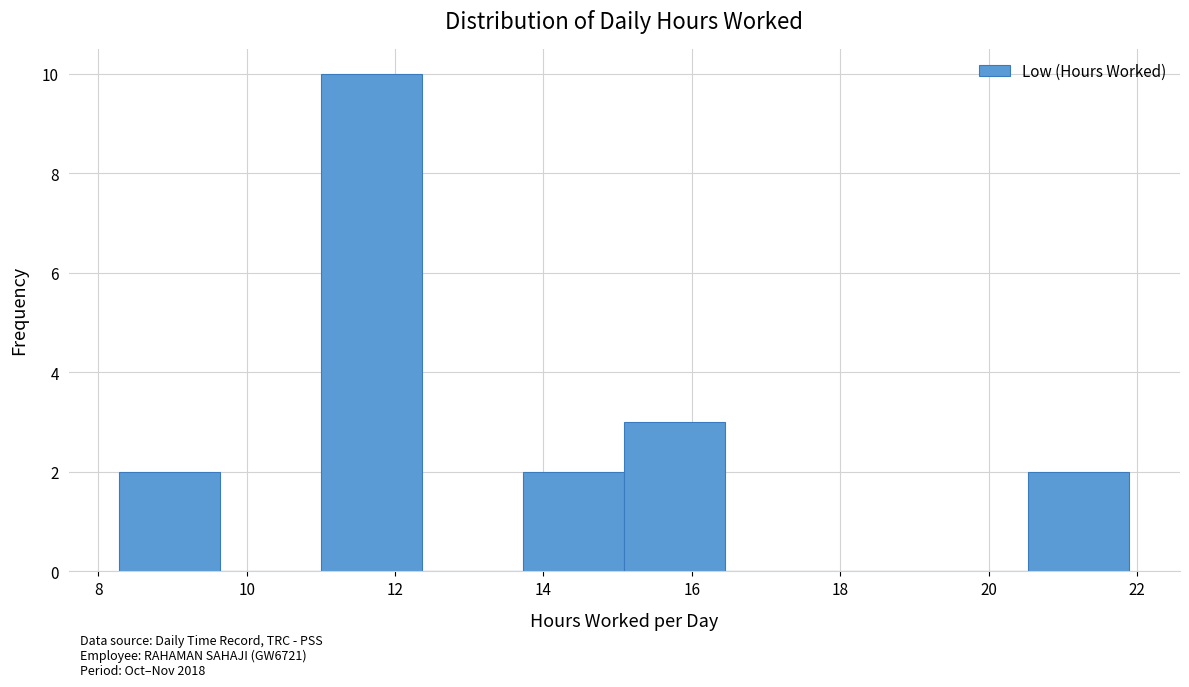

Which range on the x-axis has the tallest bar?

11.0 to 12.4